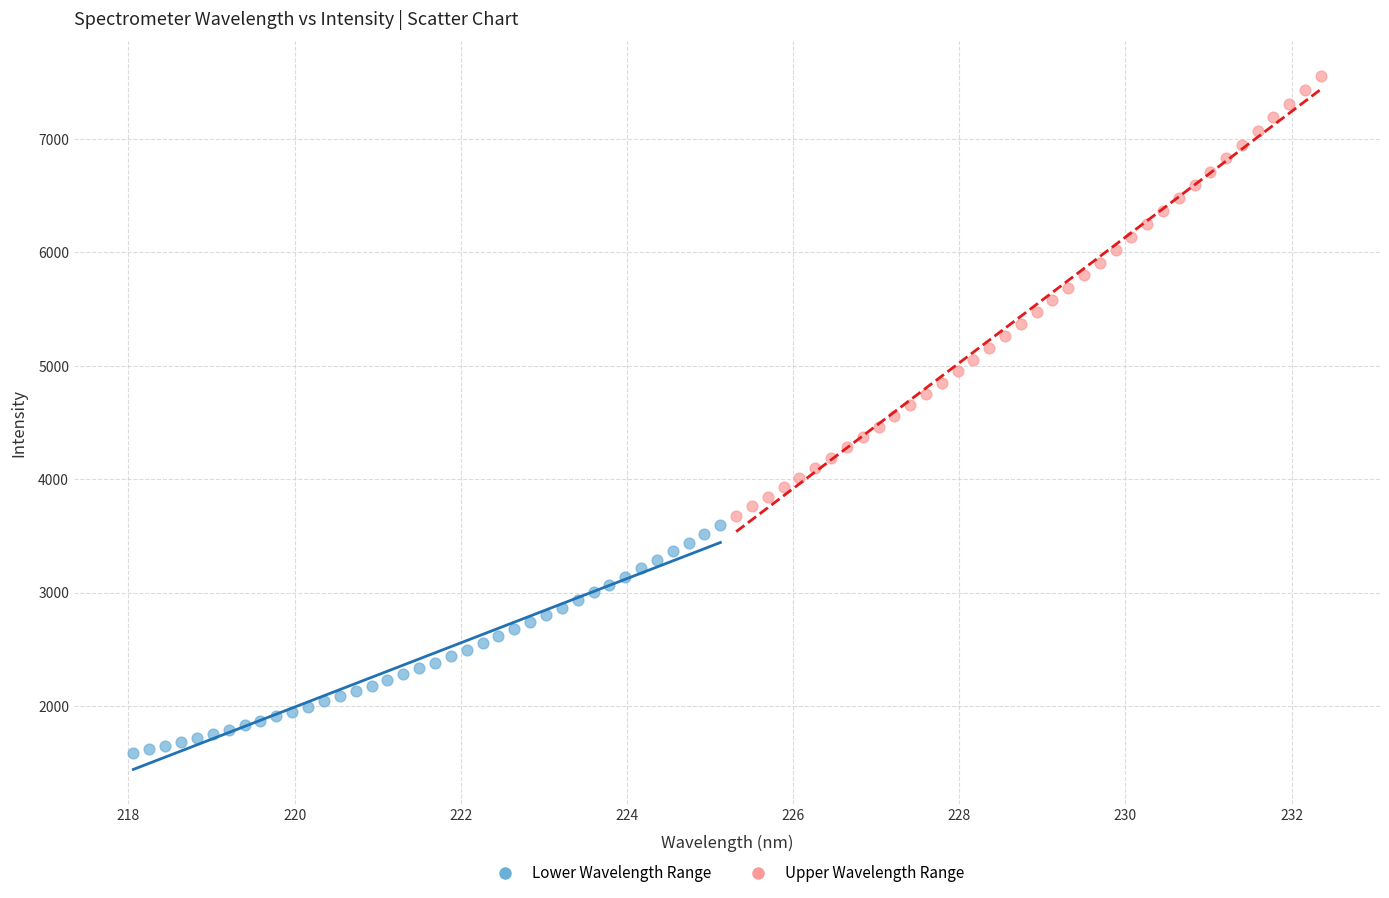

Which series reaches the maximum Y coordinate?

Upper Wavelength Range